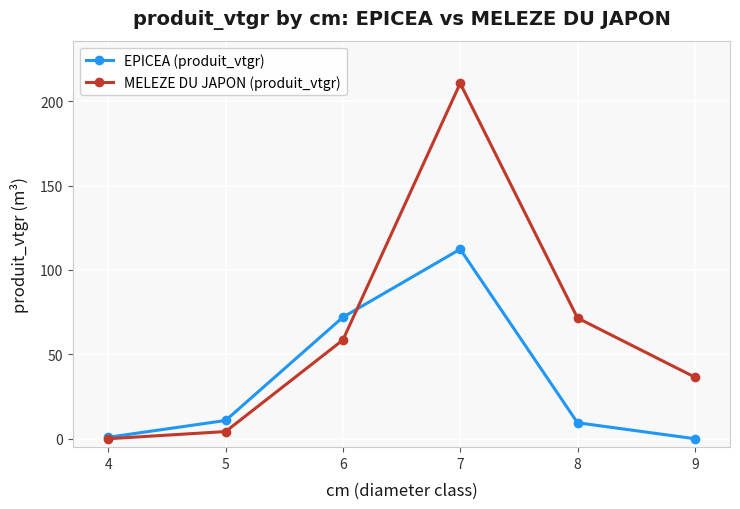

What is the spread (max minus min) of values at 6?

13.5